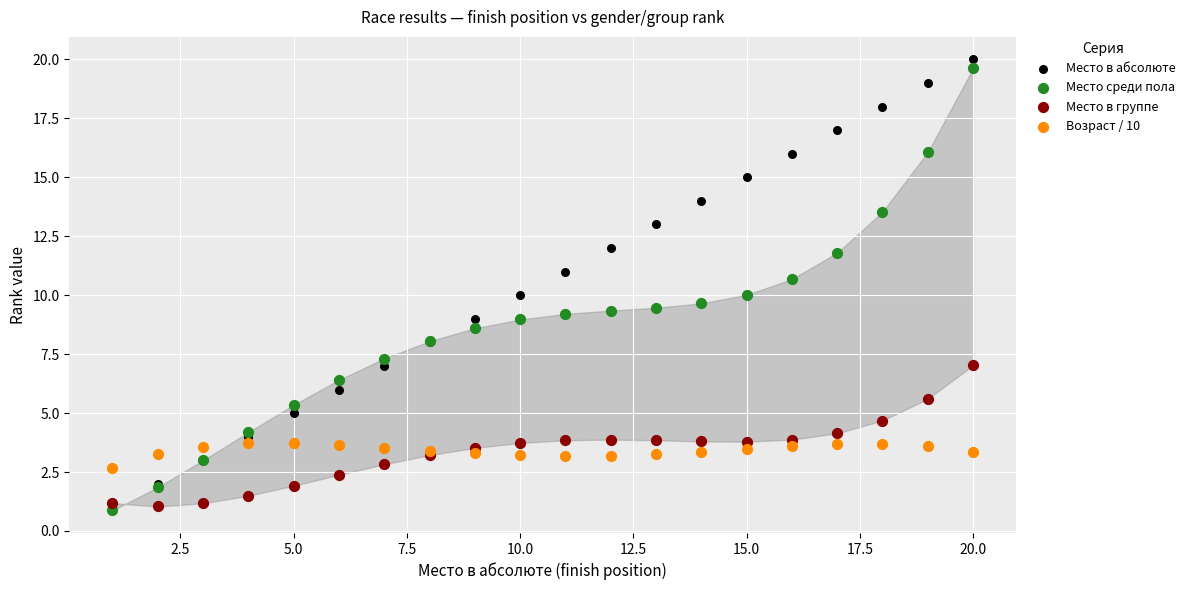

Which series contains the lowest Y value?

Место среди пола